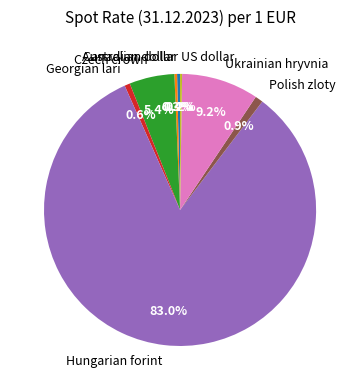

Is there any slice that represents more than half of the pie?

Yes